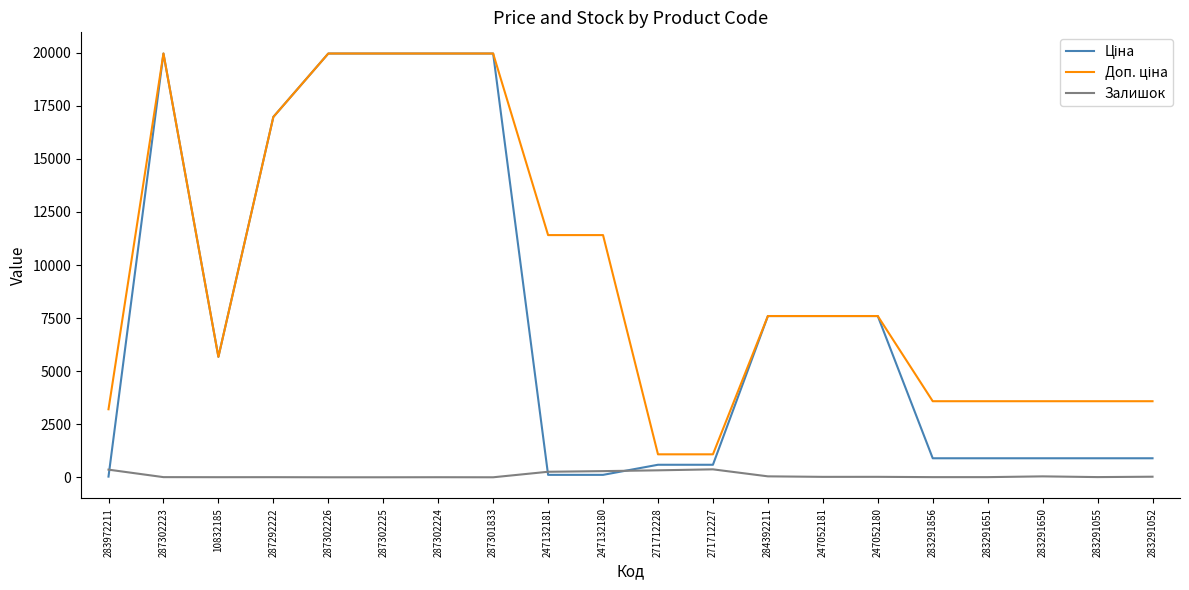

The Залишок series shows 9.0 at 283291055. True or false?

True